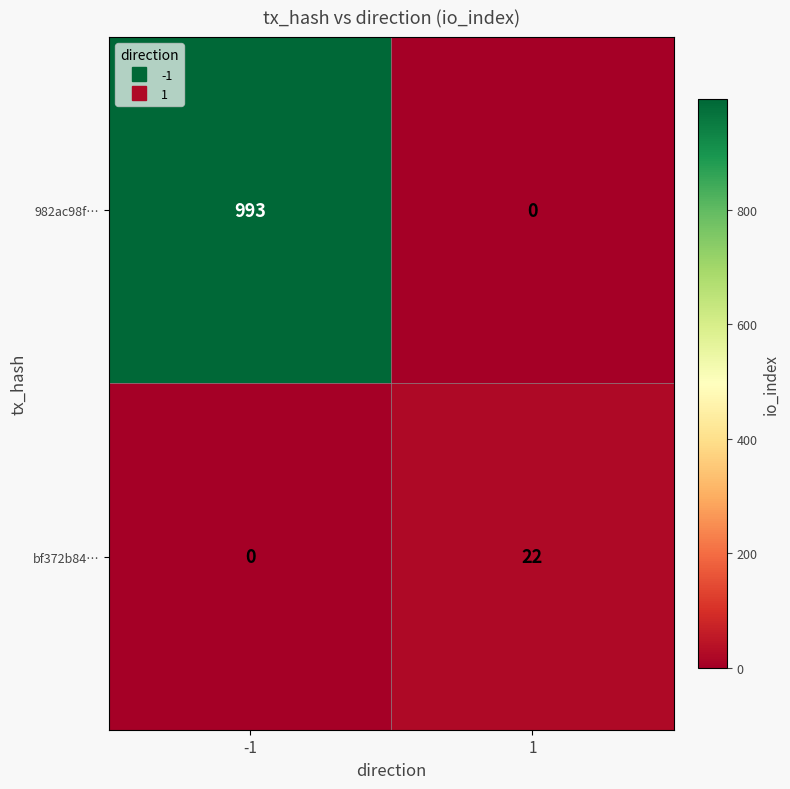

Between -1 and 1, which series saw the biggest shift?

982ac98f…